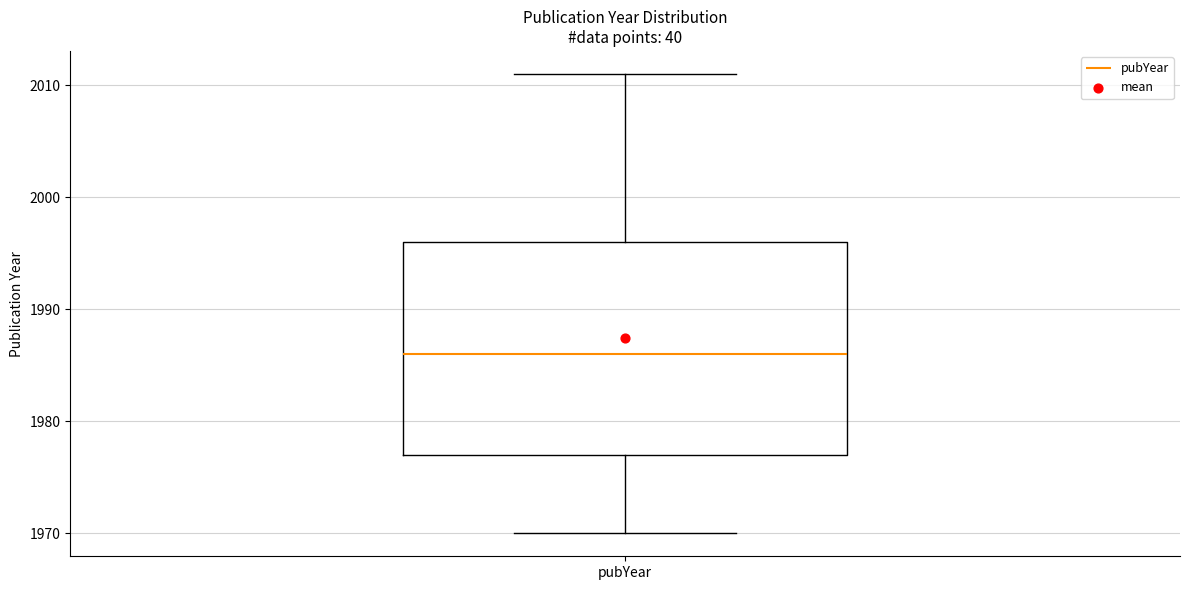

Where does the lower whisker of the box for pubYear end on the y-axis? The values are not printed on the chart, so give them approximately, as read against the axis.

1970